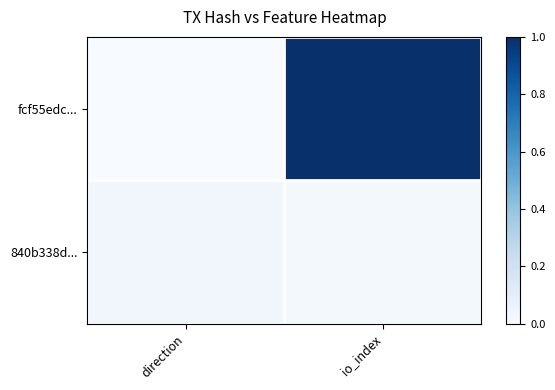

Count the number of categories in the chart.

2